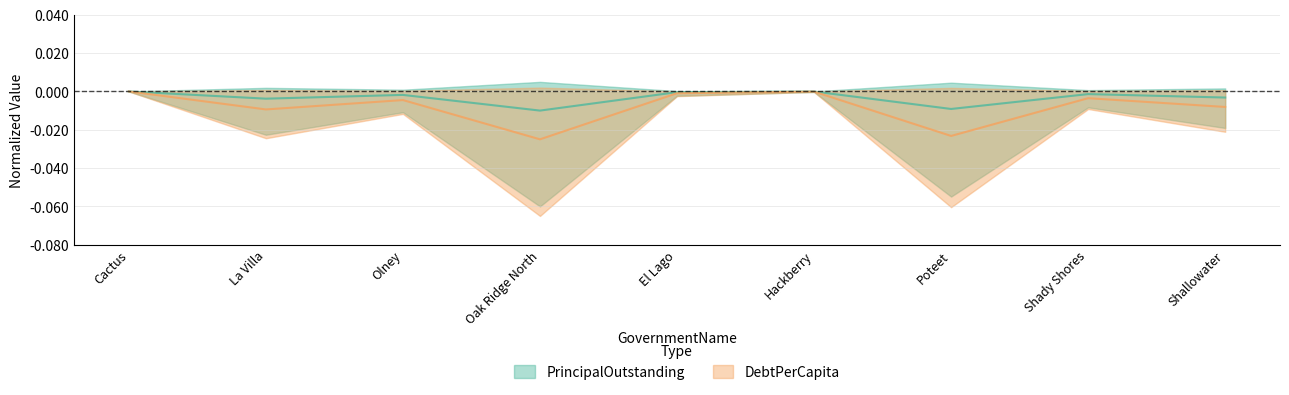

Is it true that DebtPerCapita equals -0.0 at La Villa?

True